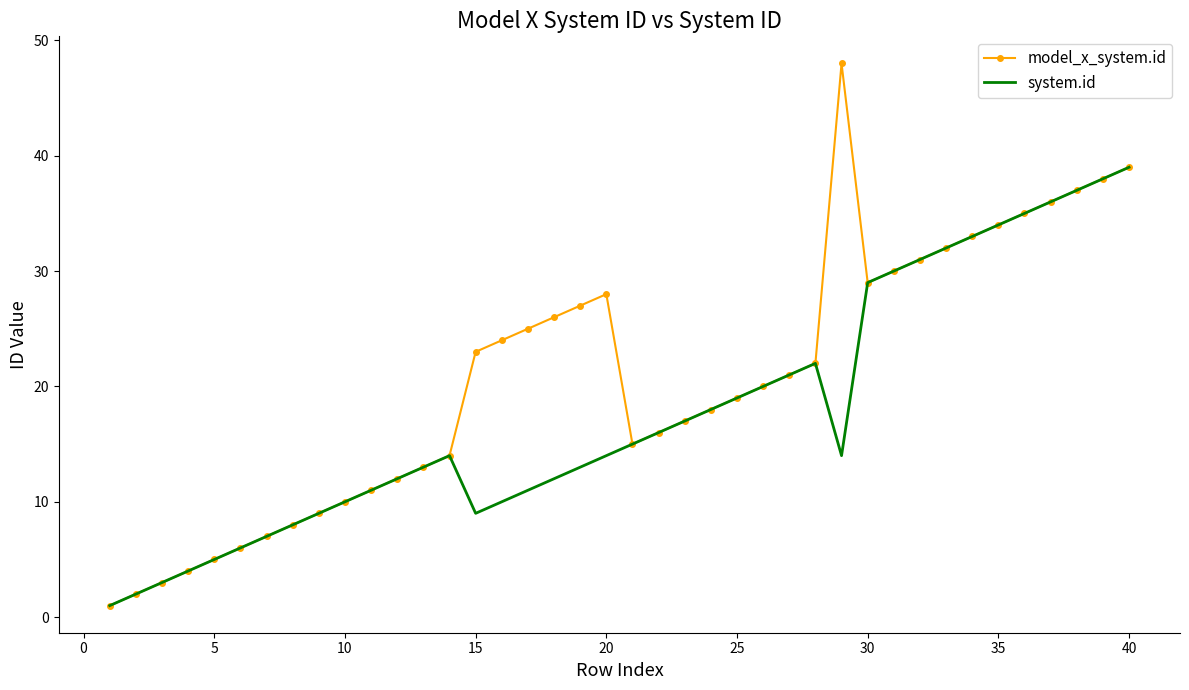

What is the maximum value shown in the chart?

48